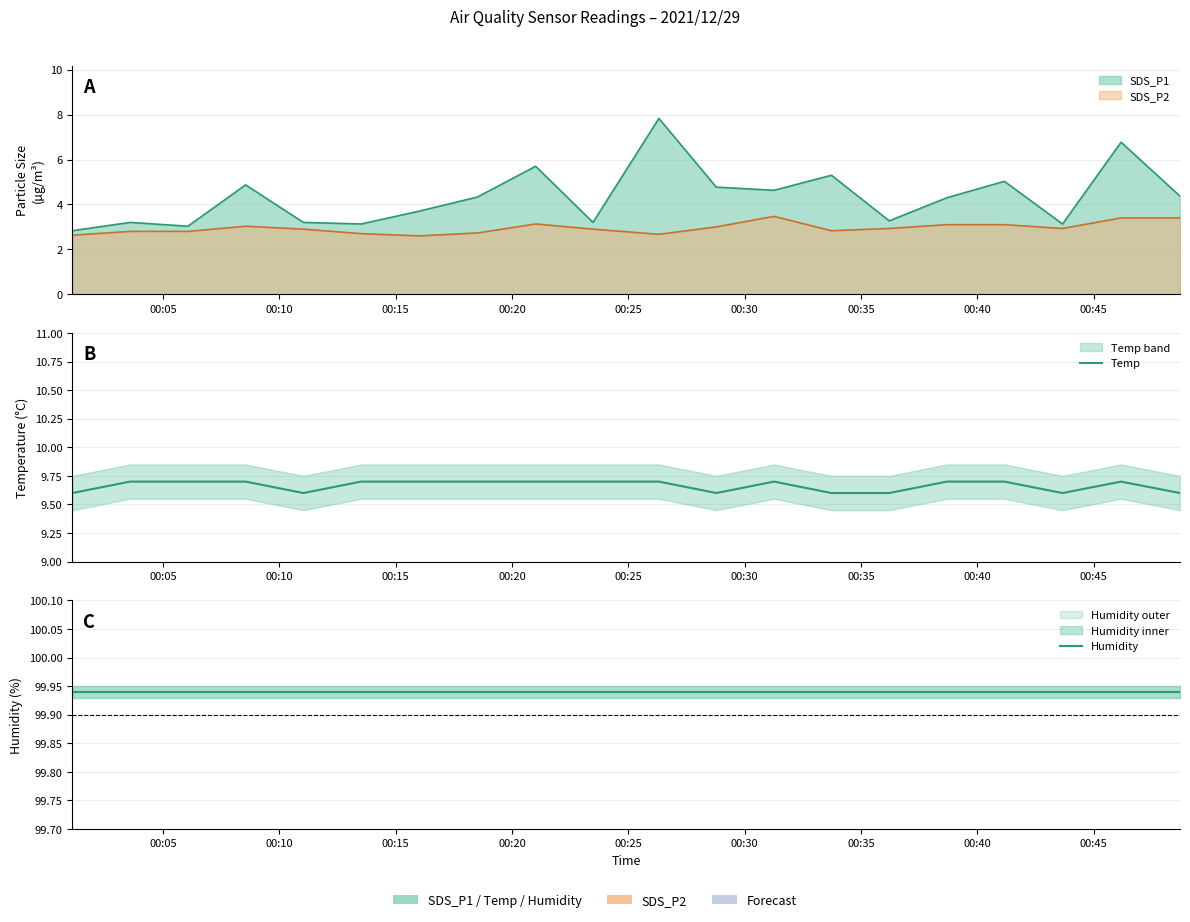

Does the chart display data point markers on the line(s)?

No